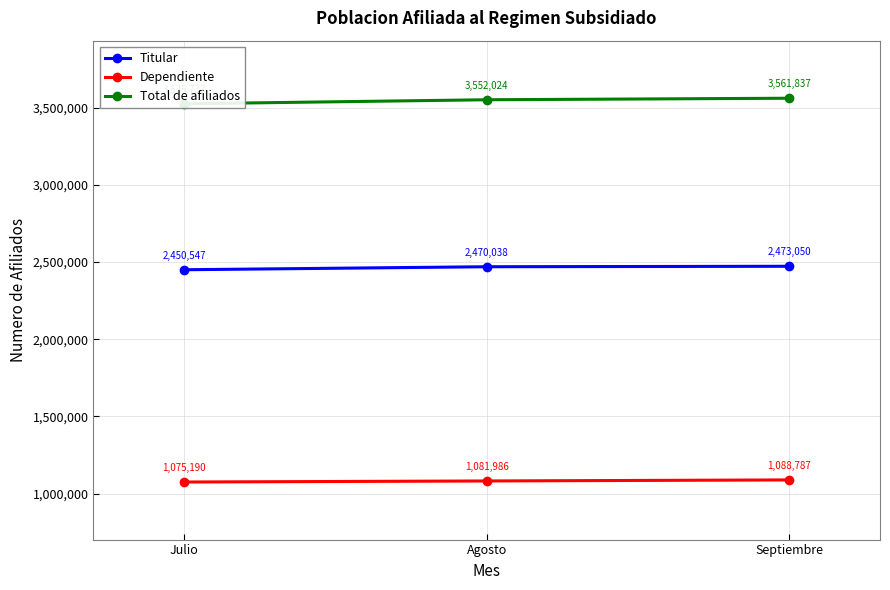

What is the sum of the Dependiente values at Septiembre and Julio?

2163977